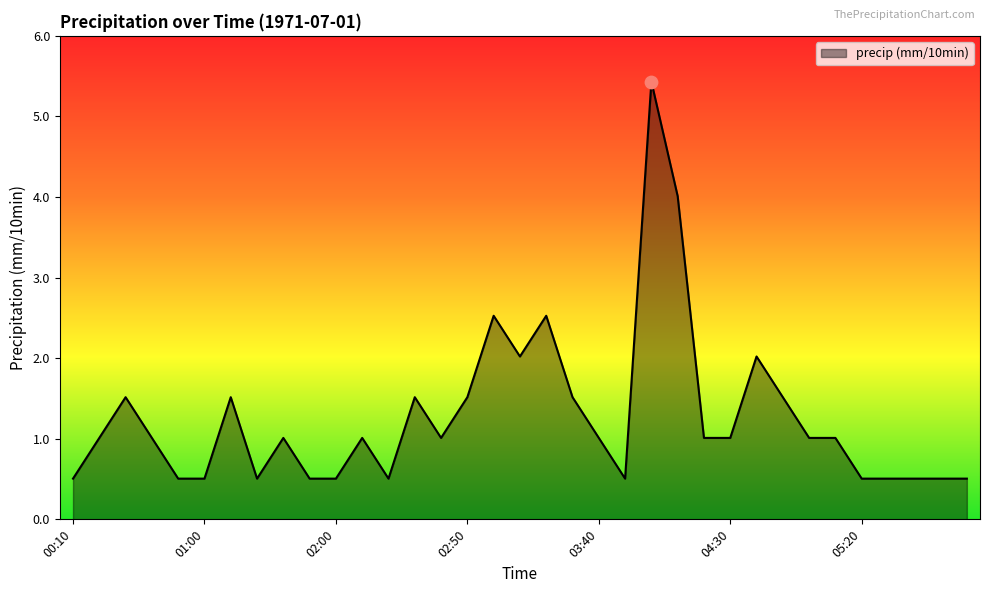

What is the maximum value shown in the chart?

5.4